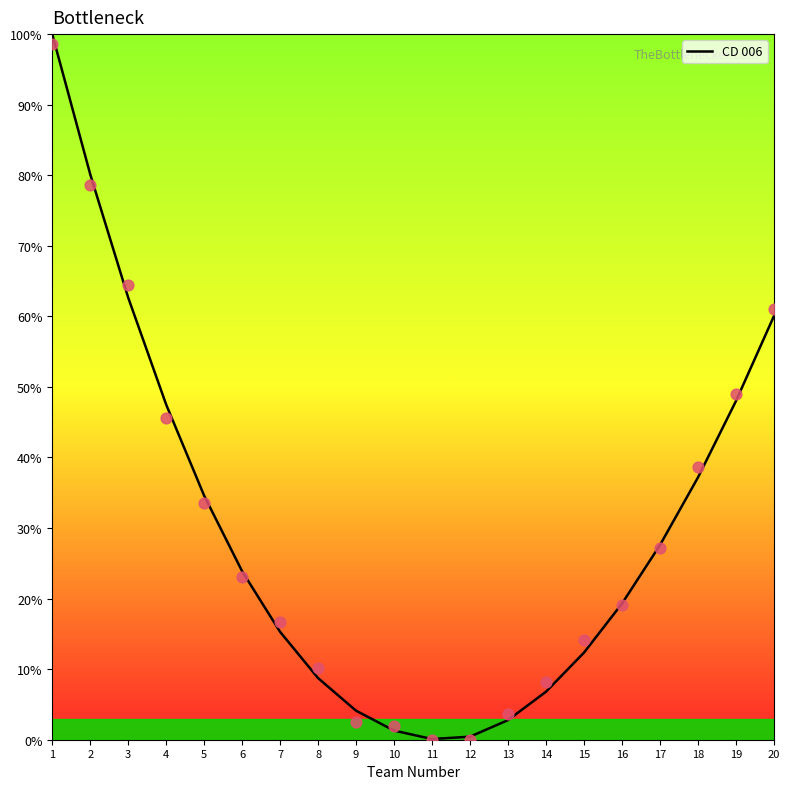

Which has a higher value, 3 or 11?

3